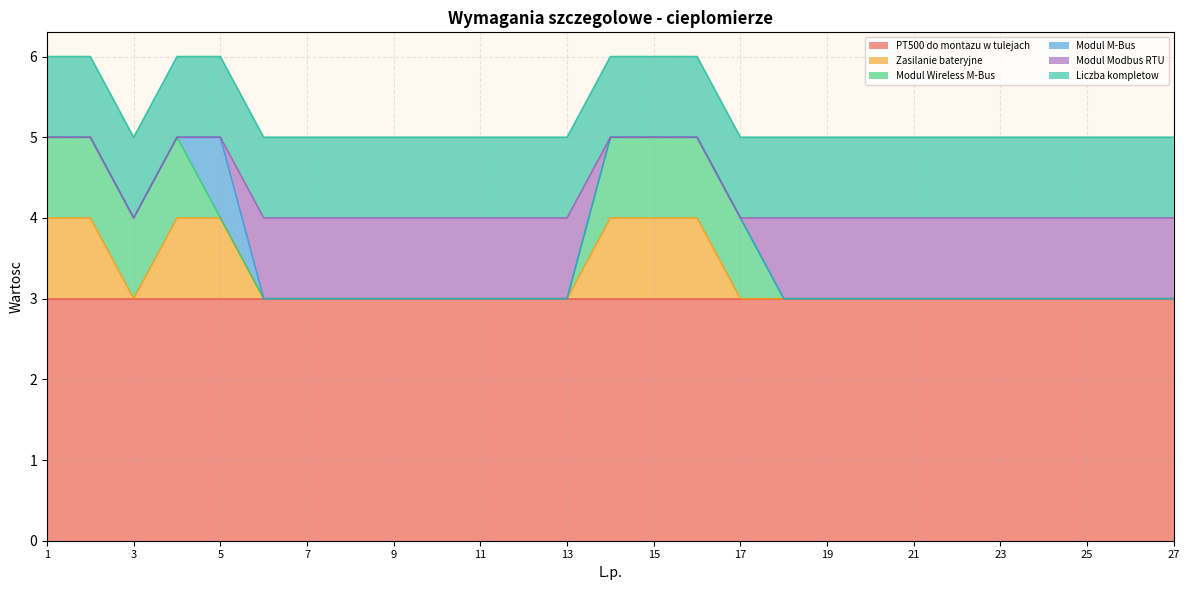

Does the chart display data point markers on the line(s)?

No